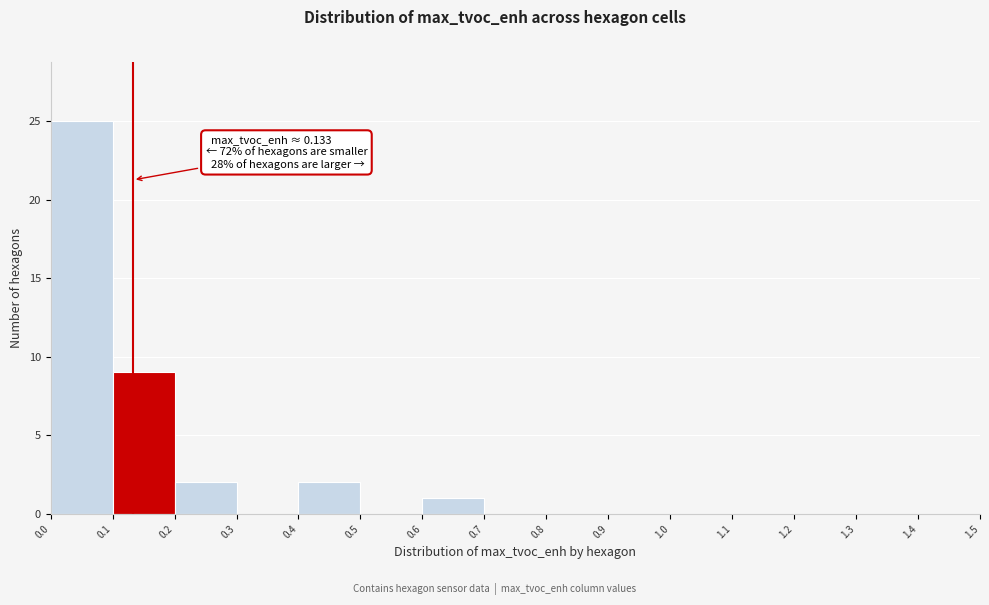

Over which range of the x-axis is the bar tallest?

0.0 to 0.1